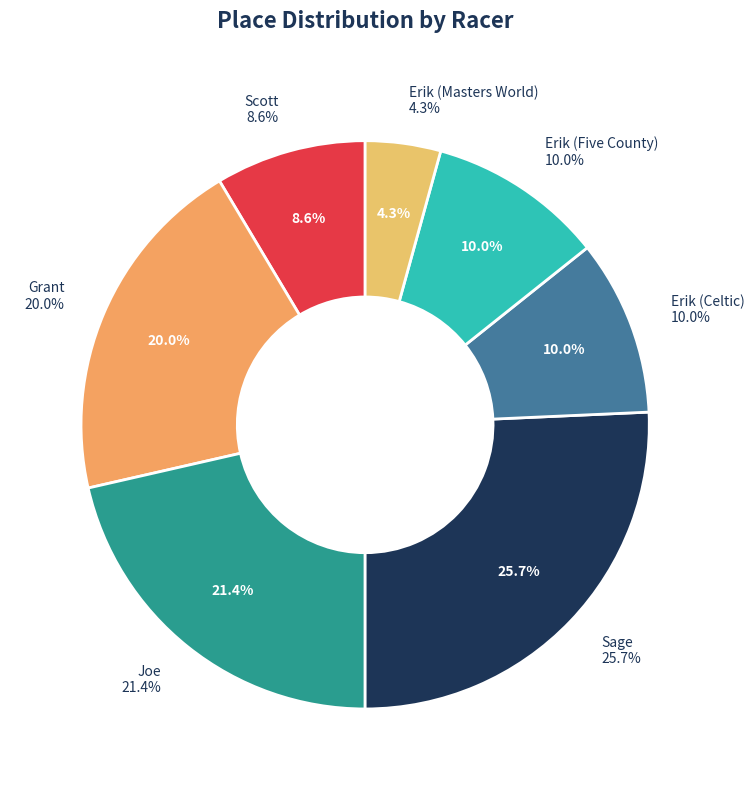

Count the number of slices in the pie.

7